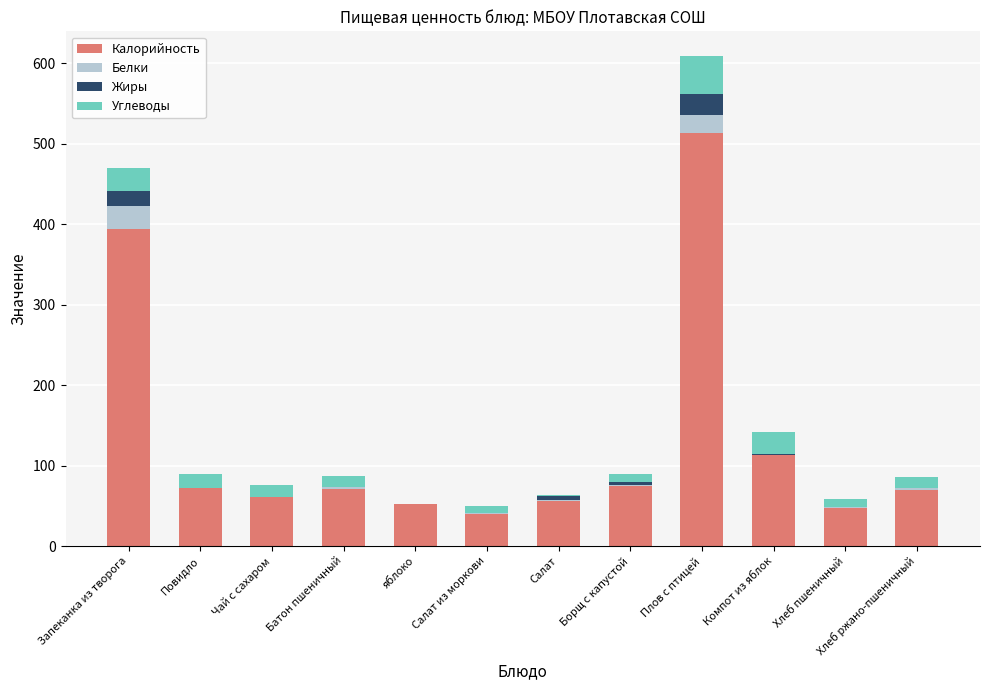

Are the bars grouped side by side (vs. stacked)?

No